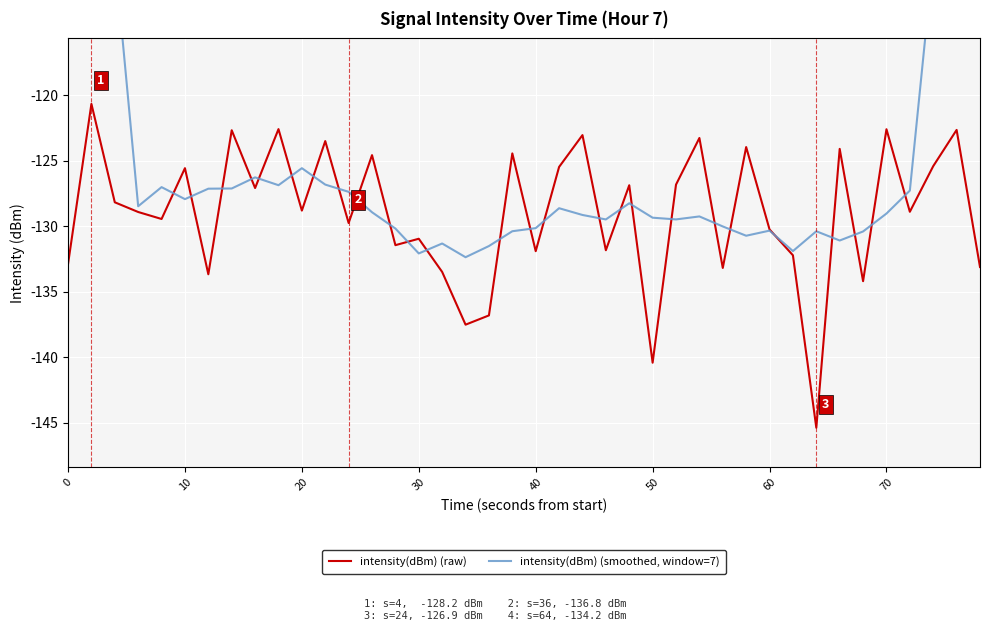

True or false: intensity(dBm) (raw) has more than 1 interior local peaks.

True